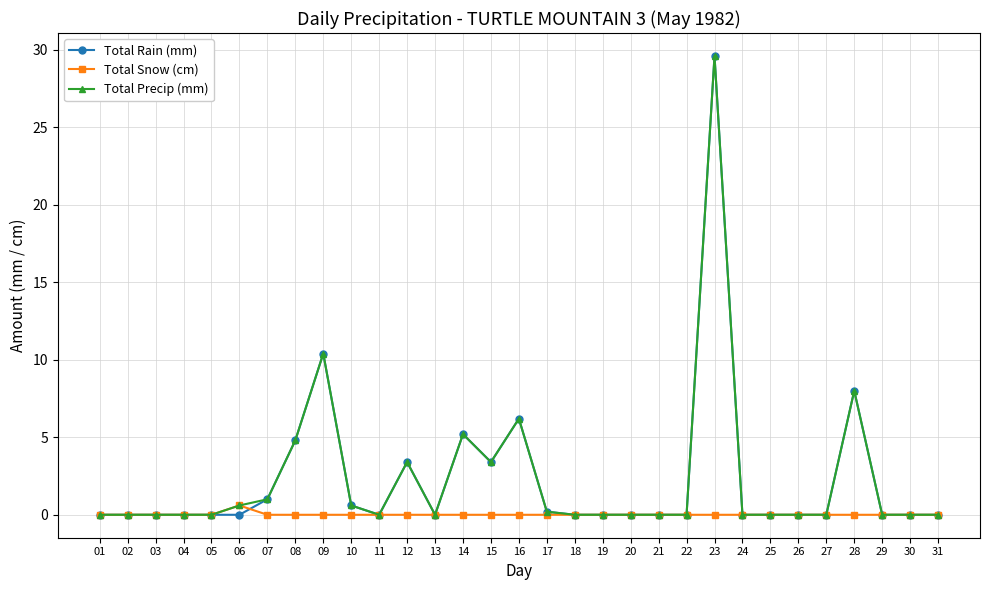

Is the value of Total Precip (mm) at 07 greater than the value of Total Snow (cm) at 01?

Yes